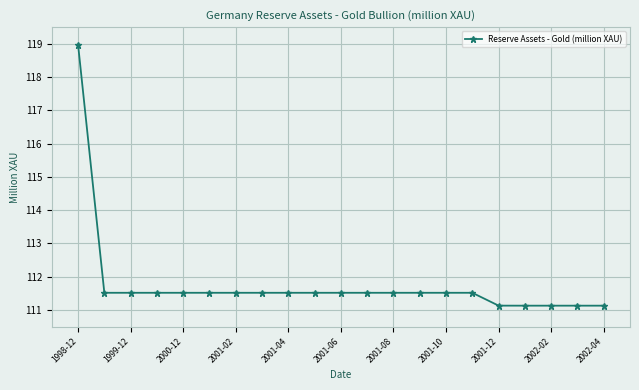

What is the greatest value displayed?

119.0